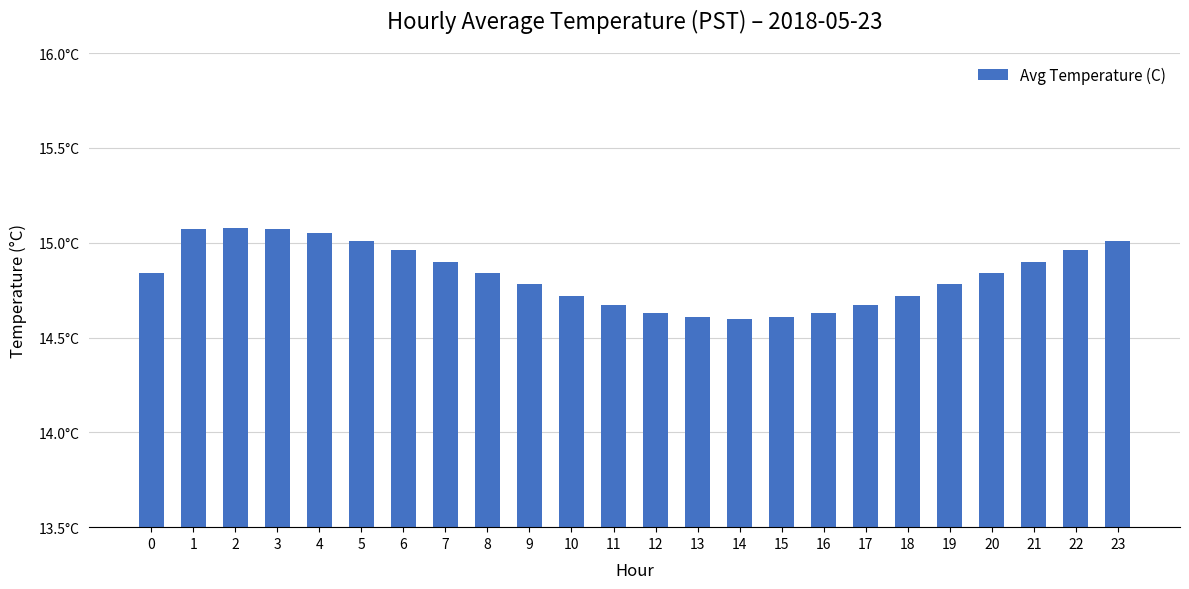

What is the average value?

14.8